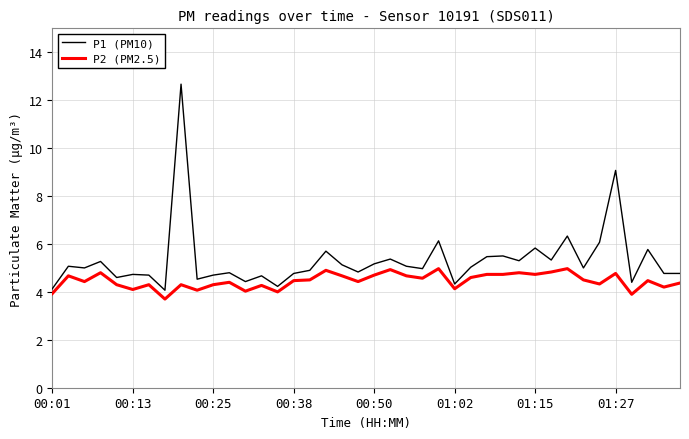

Which series has the largest total across all categories?

P1 (PM10)